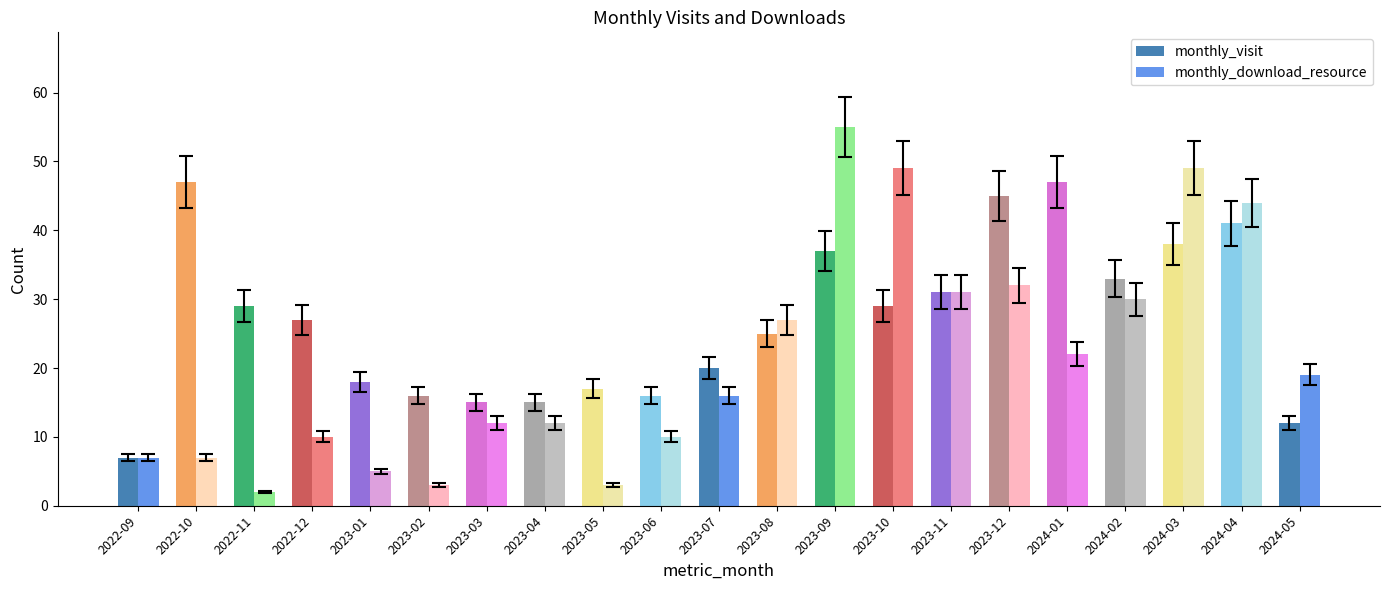

What is the difference between the monthly_visit values at 2022-10 and 2023-10?

18